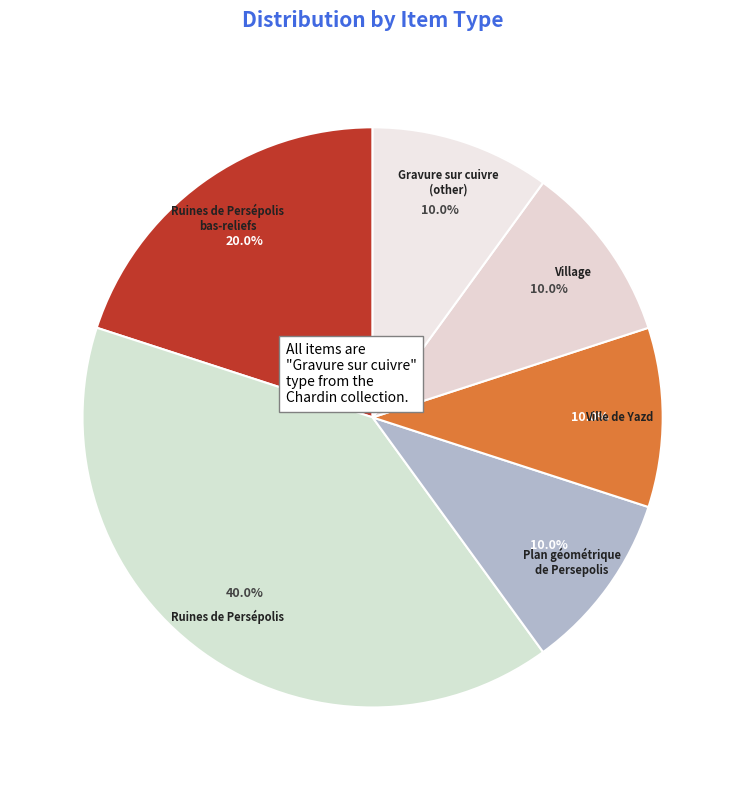

Count the number of slices in the pie.

6